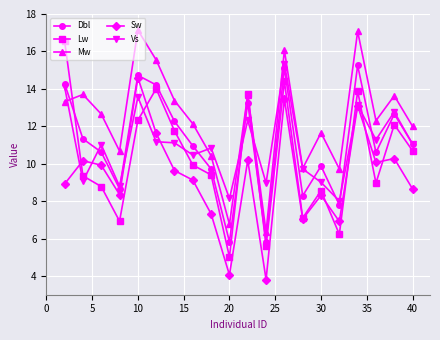

Which series has the largest range (max minus min)?

Lw